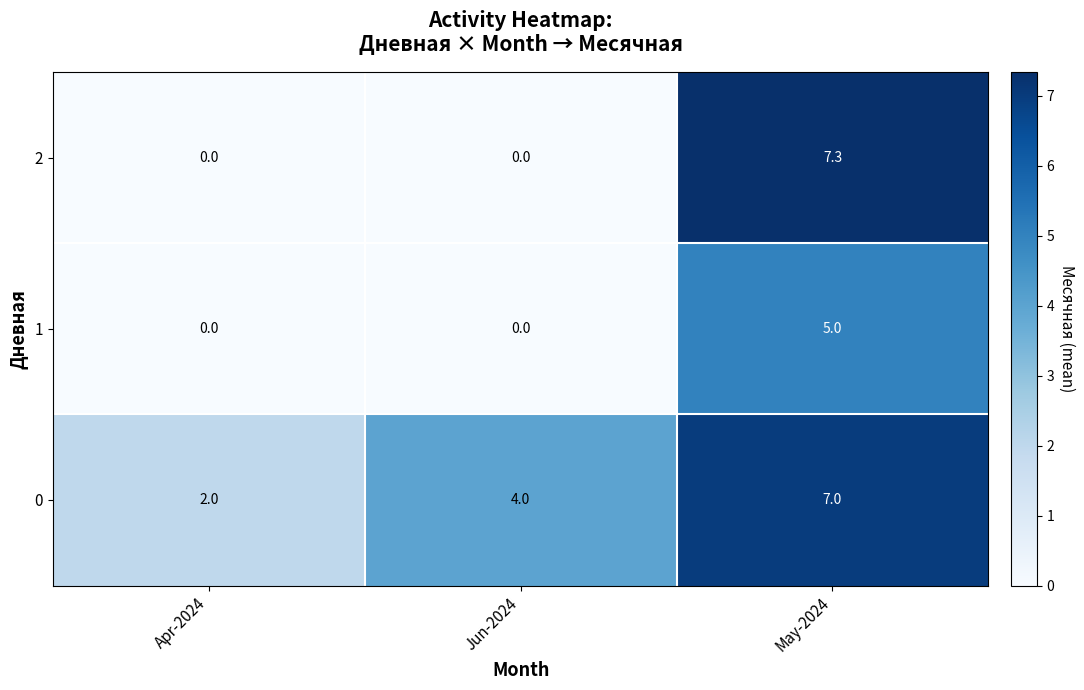

List the series in order of their overall mean, lowest first.

1, 2, 0